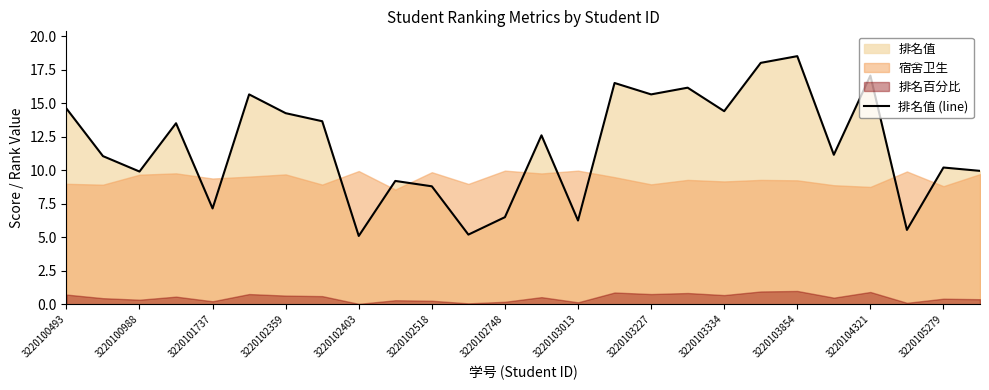

What position from the left is 3220100493?

1